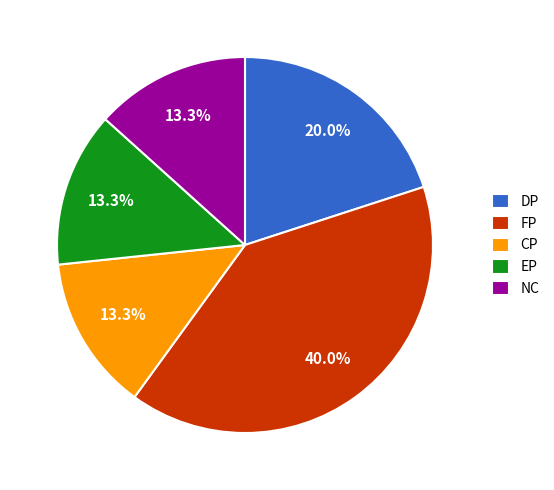

True or false: DP accounts for 1% of the total.

False